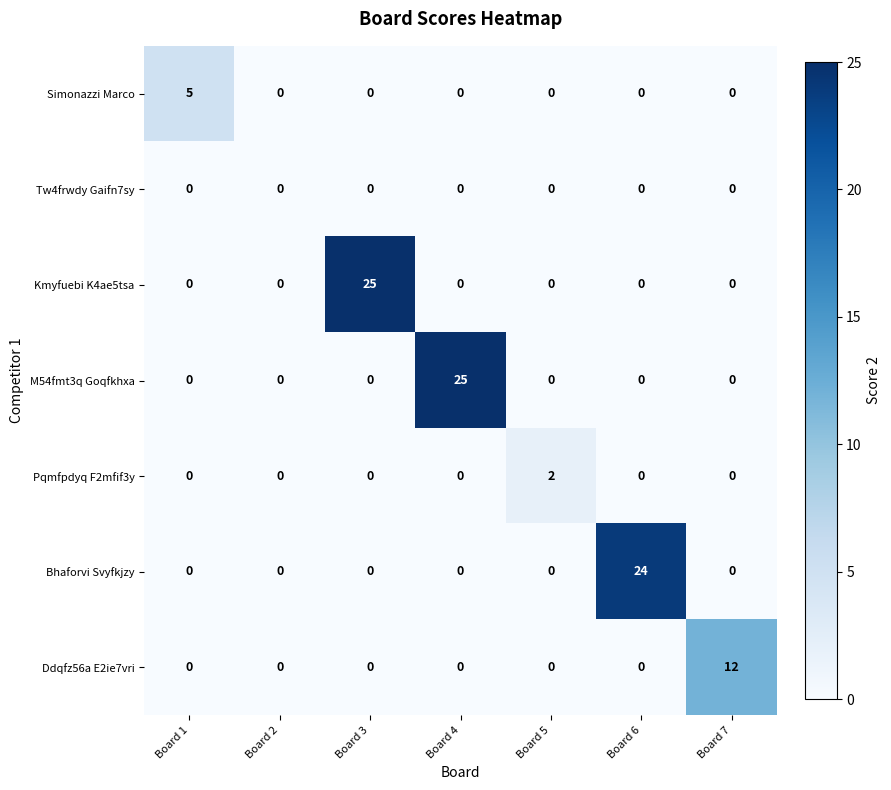

What is the total value across all series at Board 5?

2